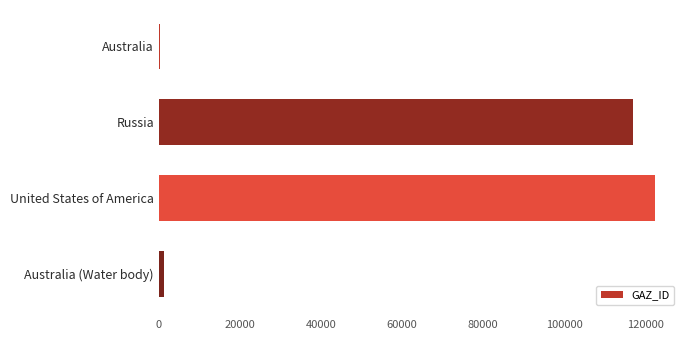

Count the number of categories in the chart.

4